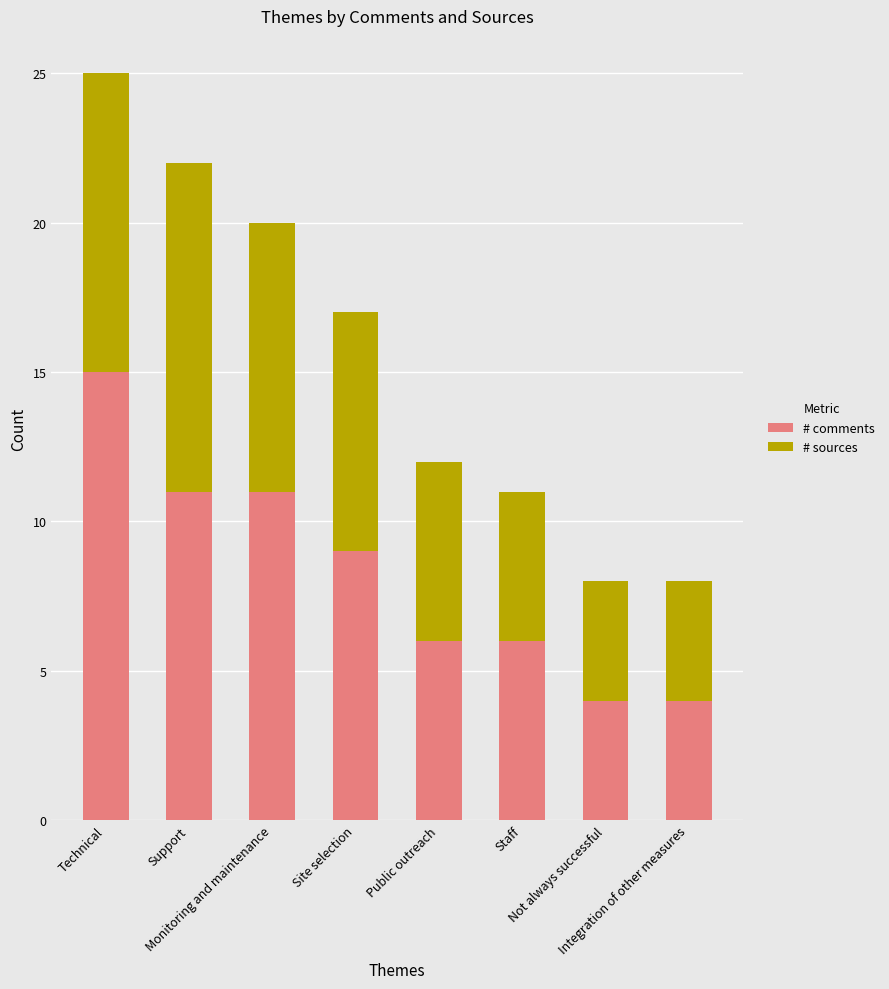

What is the difference between the second highest and second lowest values in the # comments series?

7